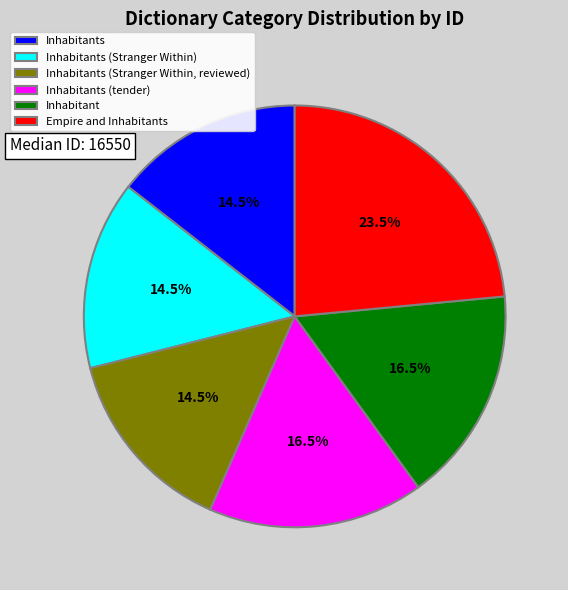

Which category has the biggest portion of the pie?

Empire and Inhabitants